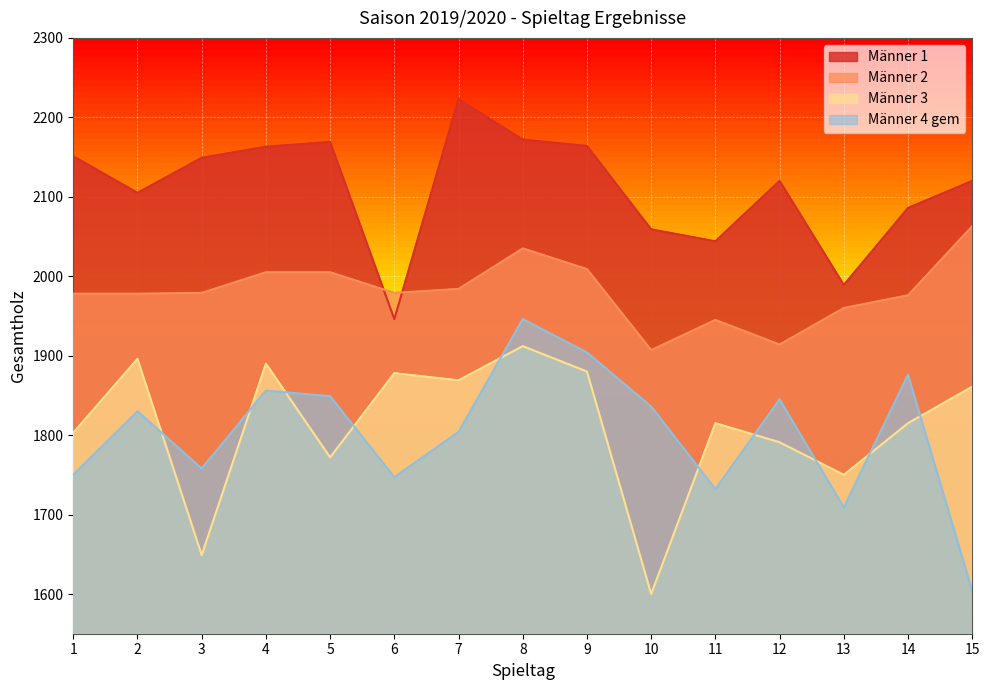

At which category does Männer 1 reach its first local valley?

2